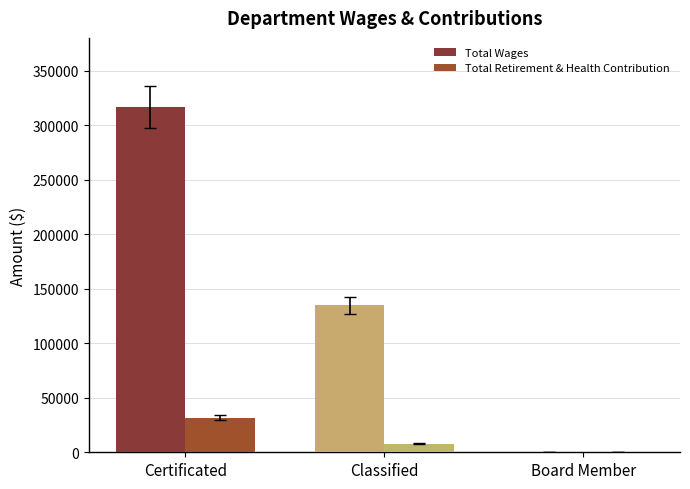

The value of Total Wages at Board Member is 104417. True or false?

False